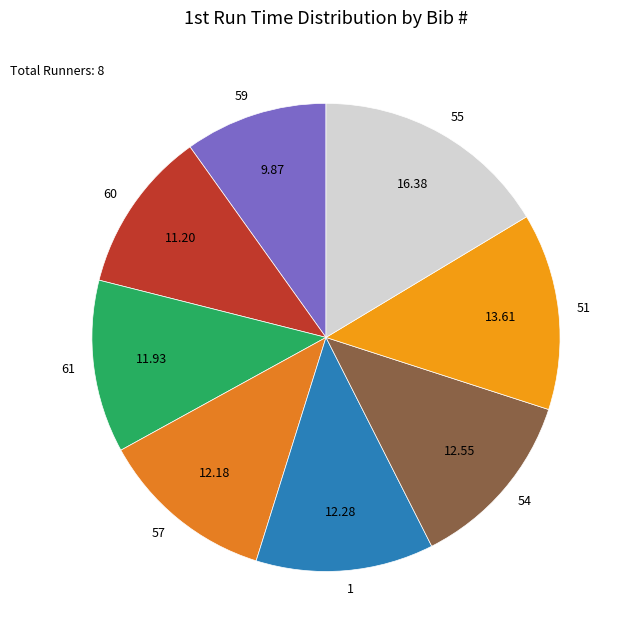

Count the number of slices in the pie.

8